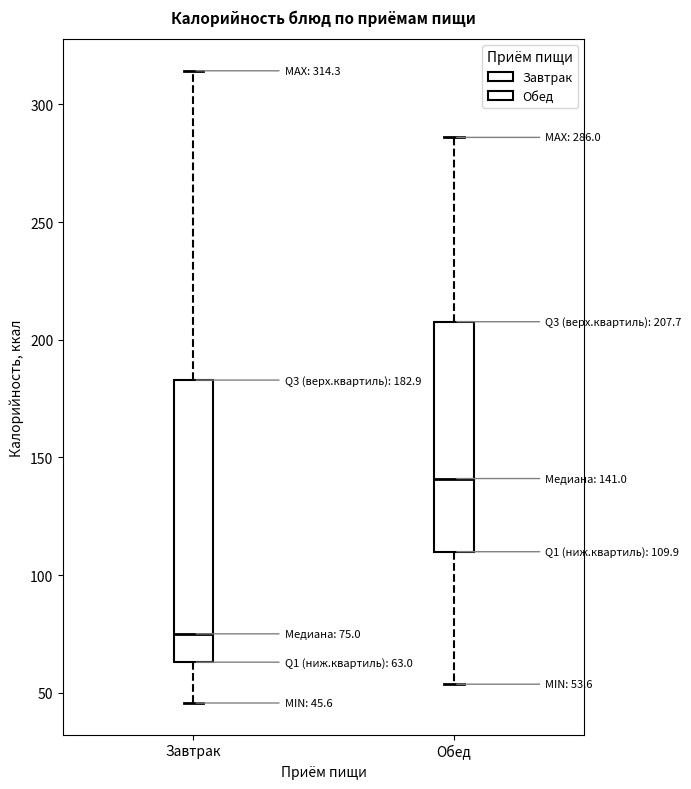

Comparing the boxes themselves (not the whiskers), which one is the tallest?

Завтрак